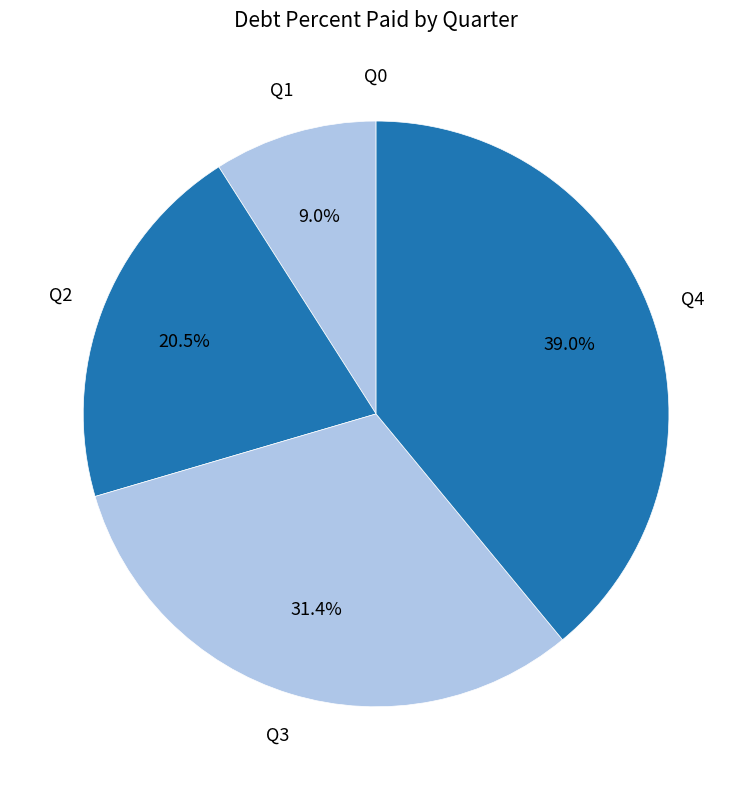

Is it true that Q3 is 31% of the pie?

True